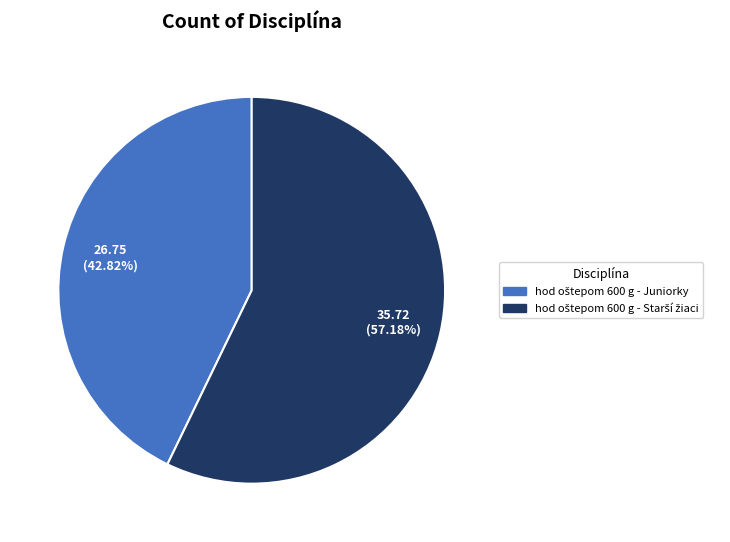

Does any single category account for the majority?

Yes